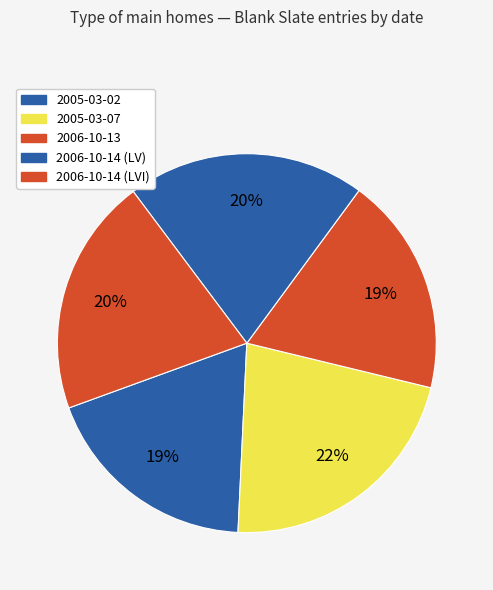

Count the number of slices in the pie.

5